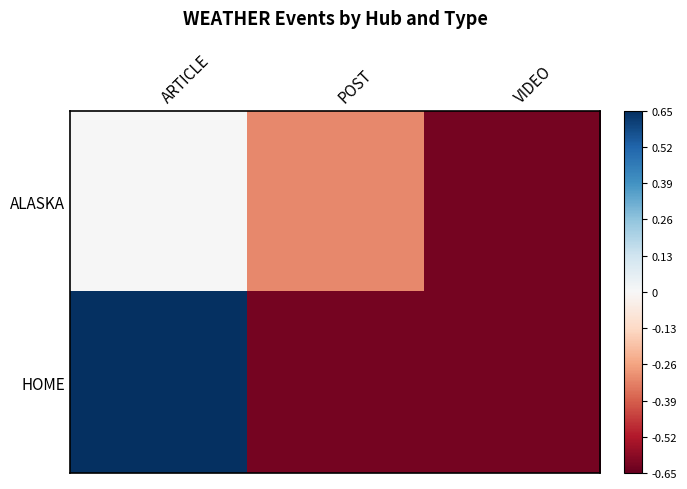

Which category has the lowest value across all series?

VIDEO